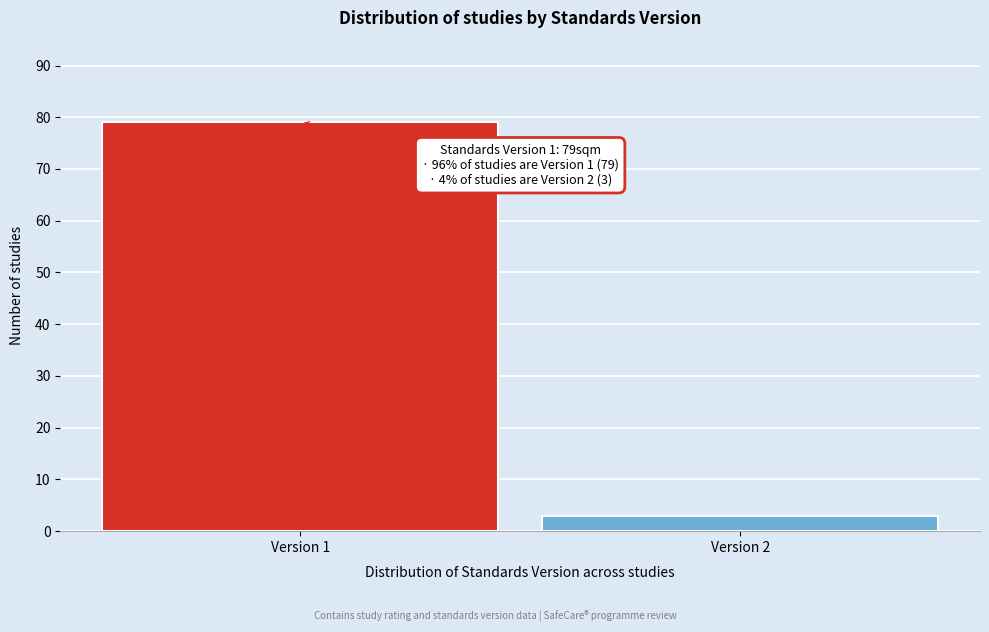

Reading right to left, extract all data points from this chart.

3	79